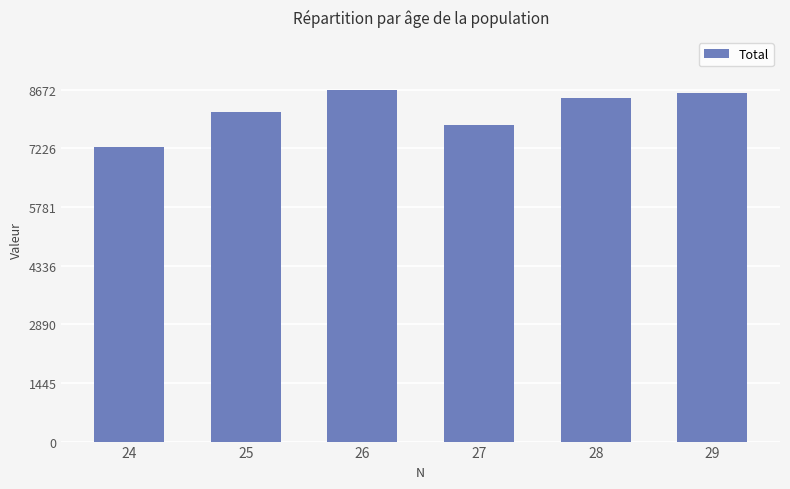

What is the change in value from 25 to 27?

-303